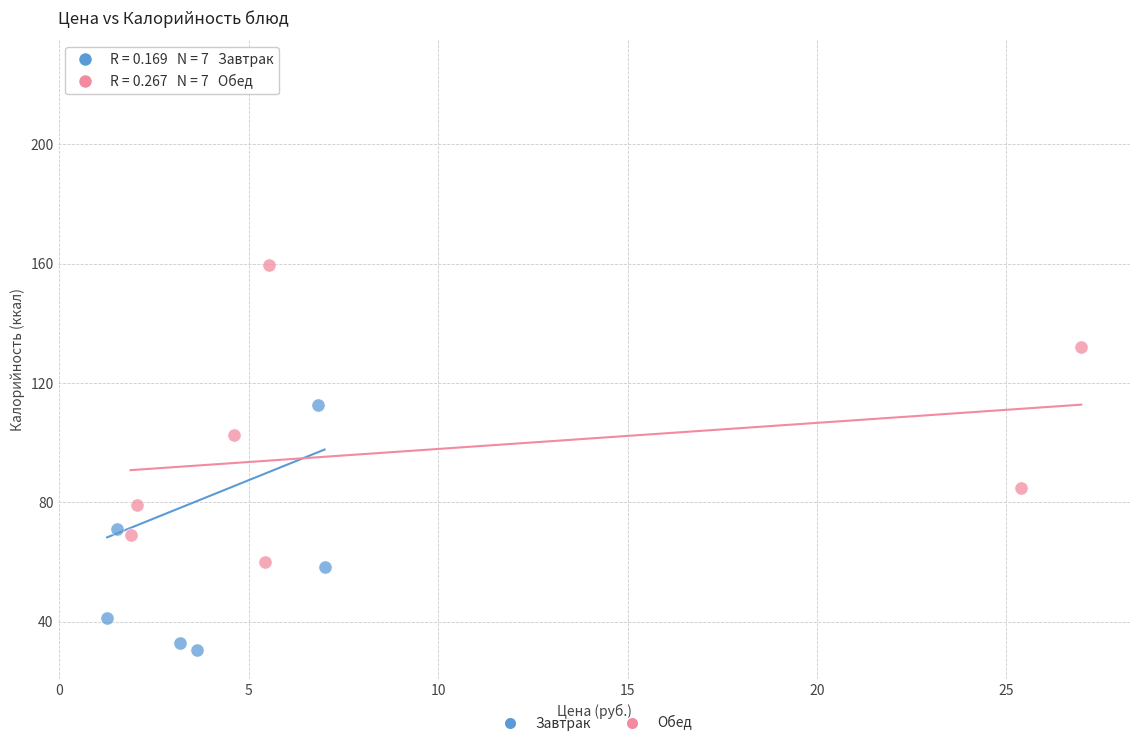

Which series reaches the minimum Y coordinate?

Завтрак